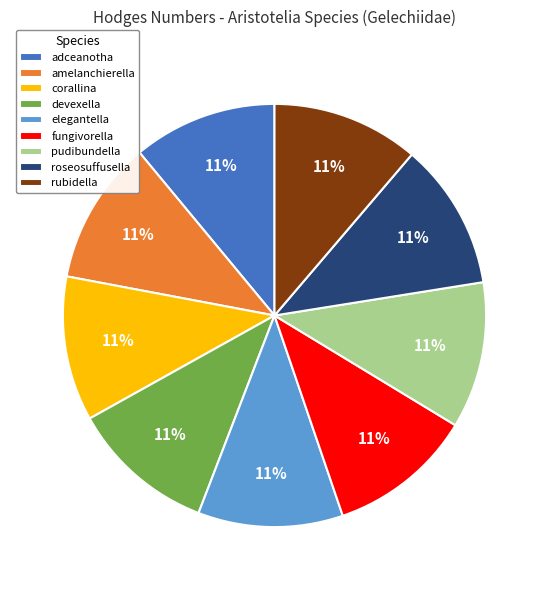

Is it true that rubidella is 11% of the pie?

True